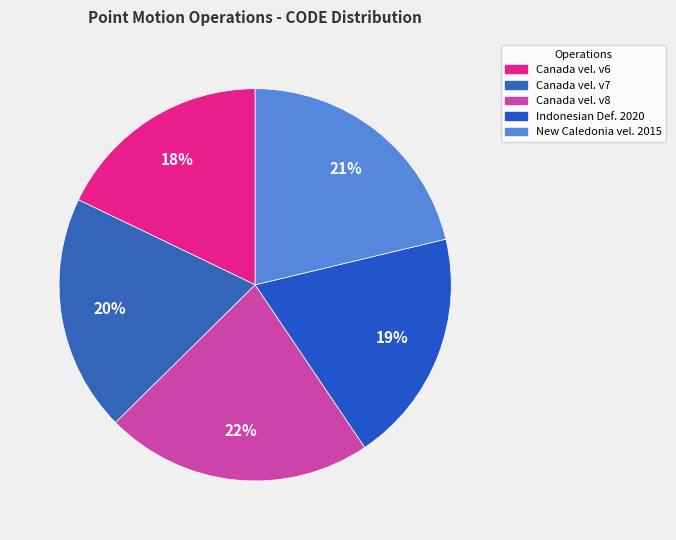

Which category has the biggest portion of the pie?

Canada velocity grid v8